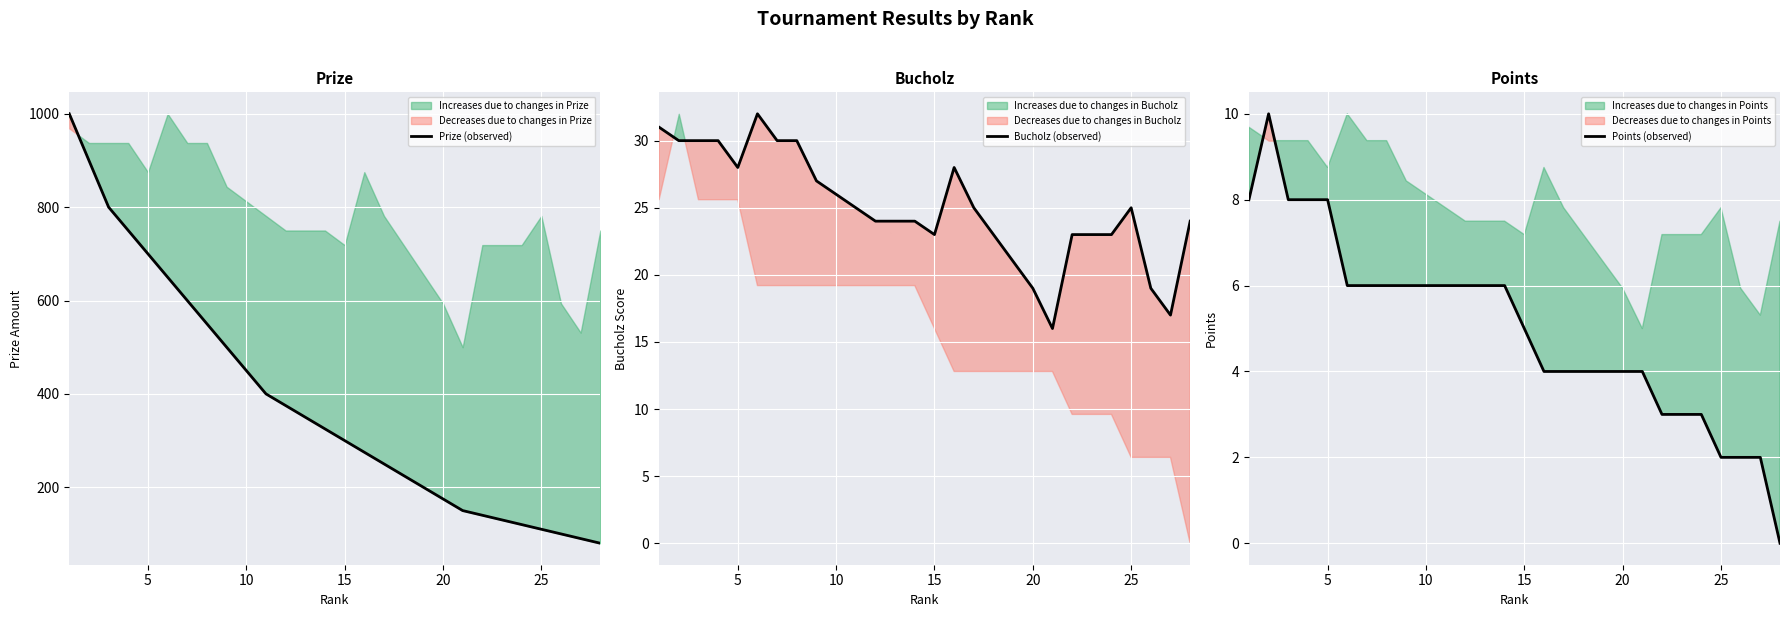

List the series in order of their peak value, highest first.

Prize (observed), Bucholz (observed), Points (observed)